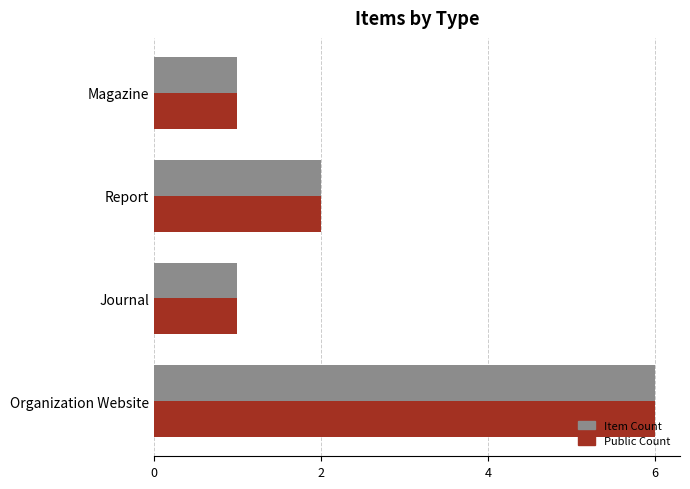

What is the maximum value shown in the chart?

6